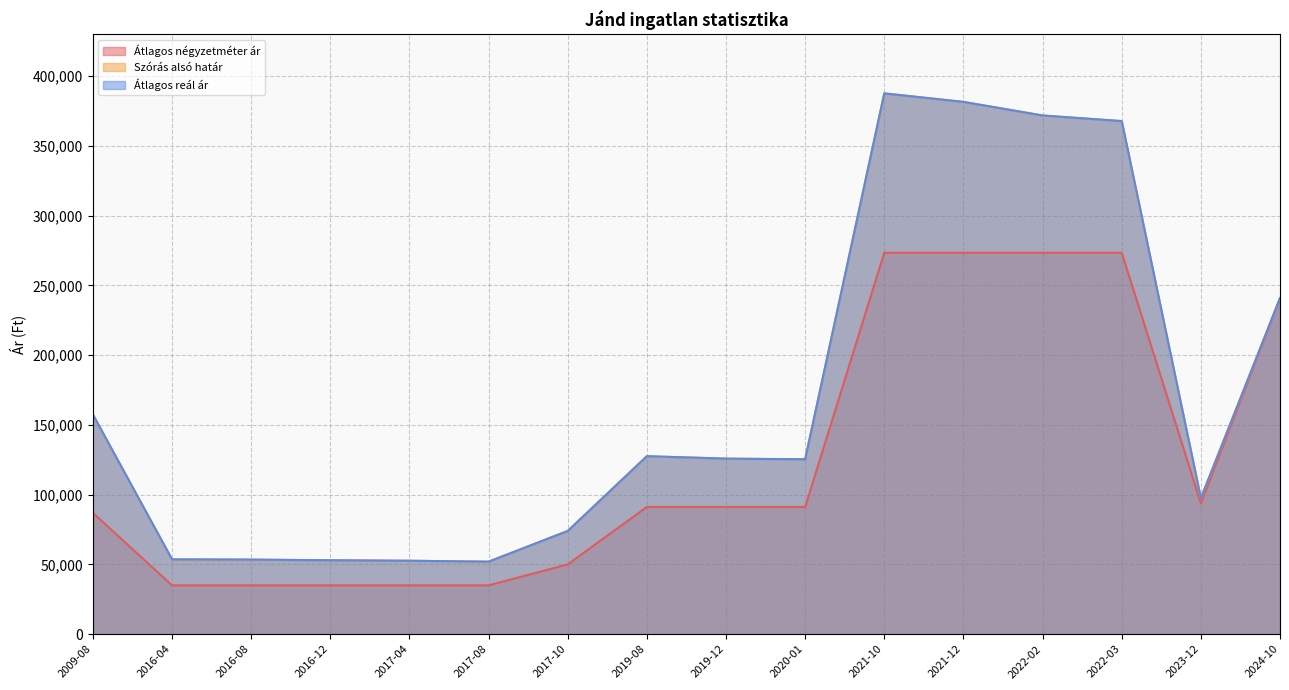

Between 2009-08 and 2017-04, which is larger?

2009-08